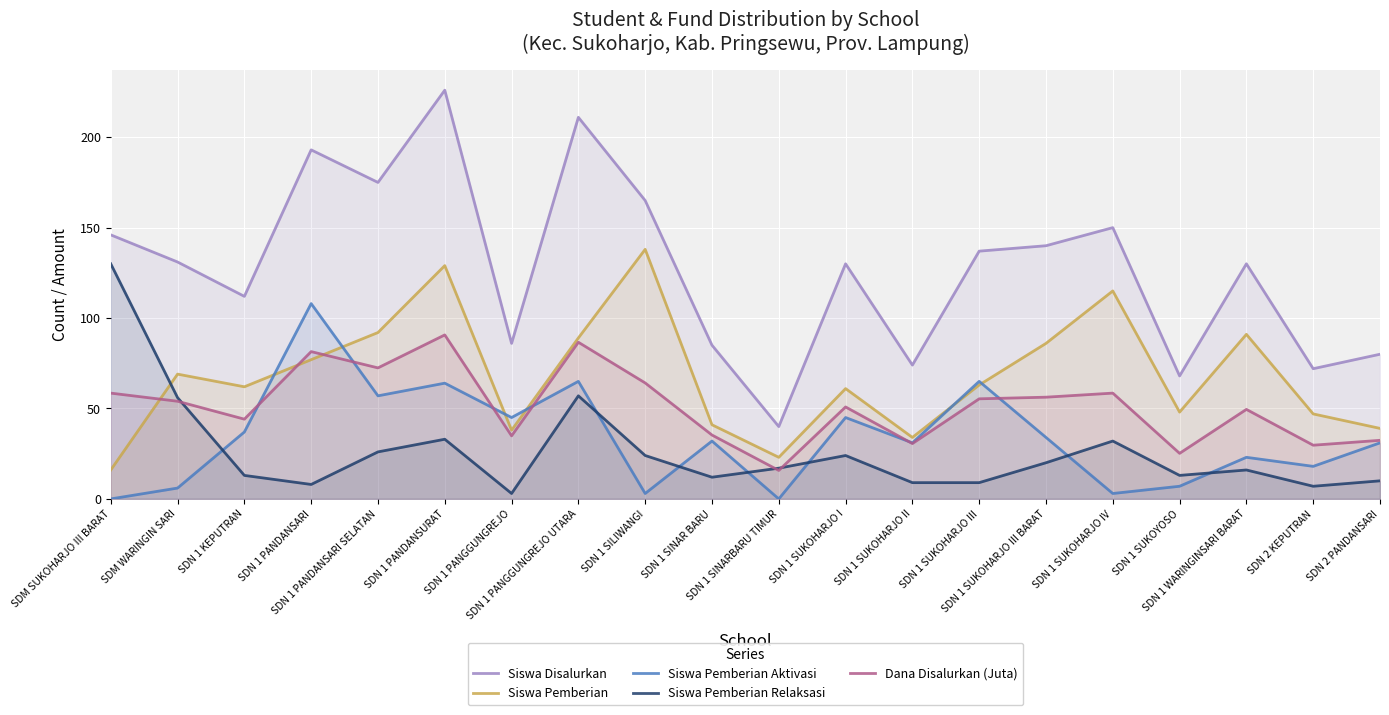

At which category is the sum across all series the highest?

SDN 1 PANDANSURAT